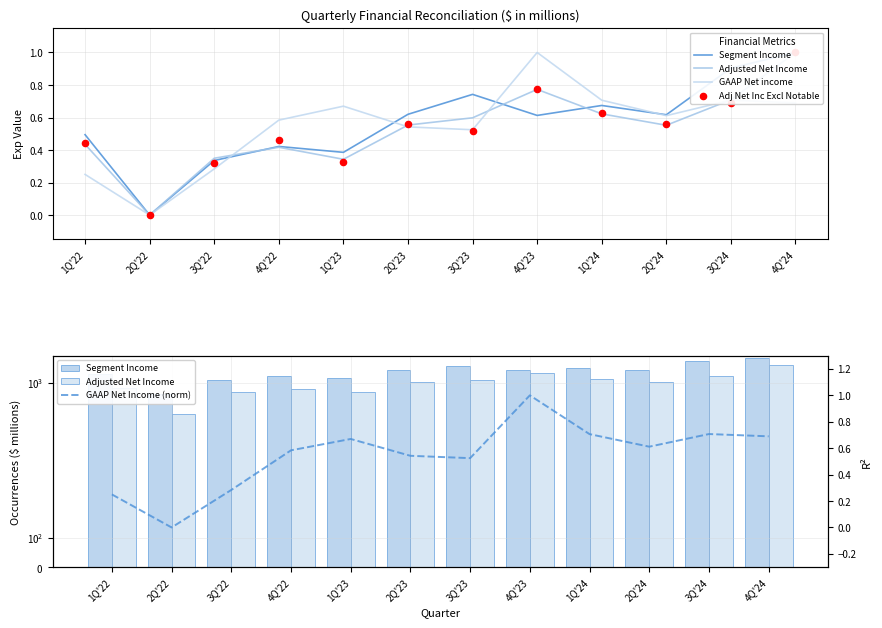

At which category is the sum across all series the highest?

4Q'24